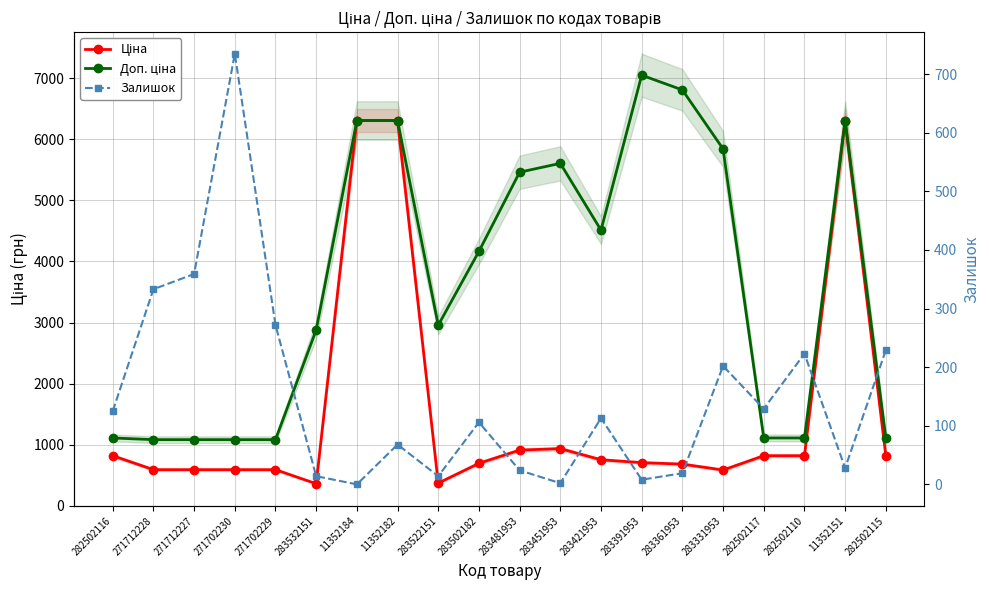

How many lines are shown in the chart?

3